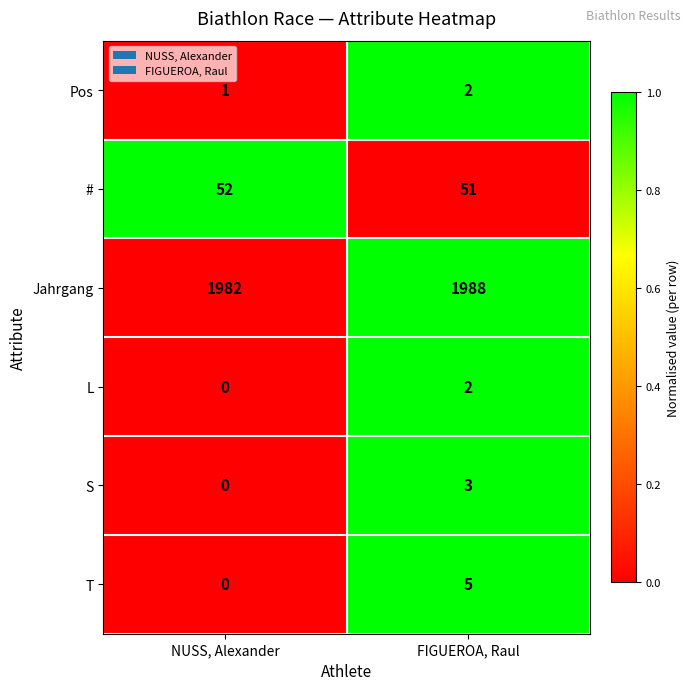

Which series changed the most between NUSS, Alexander and FIGUEROA, Raul?

Jahrgang